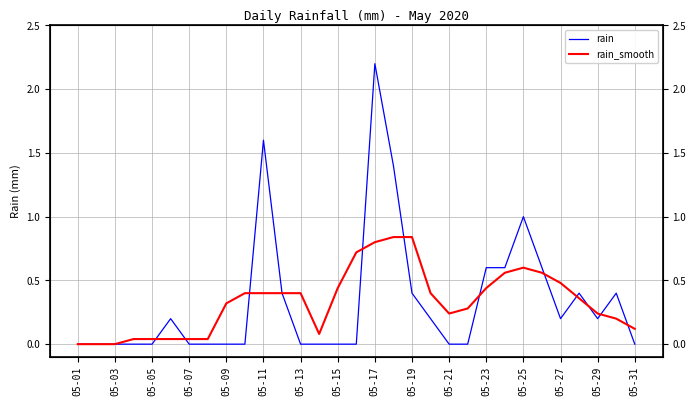

Which has a higher value, 05-15 or 16?

16